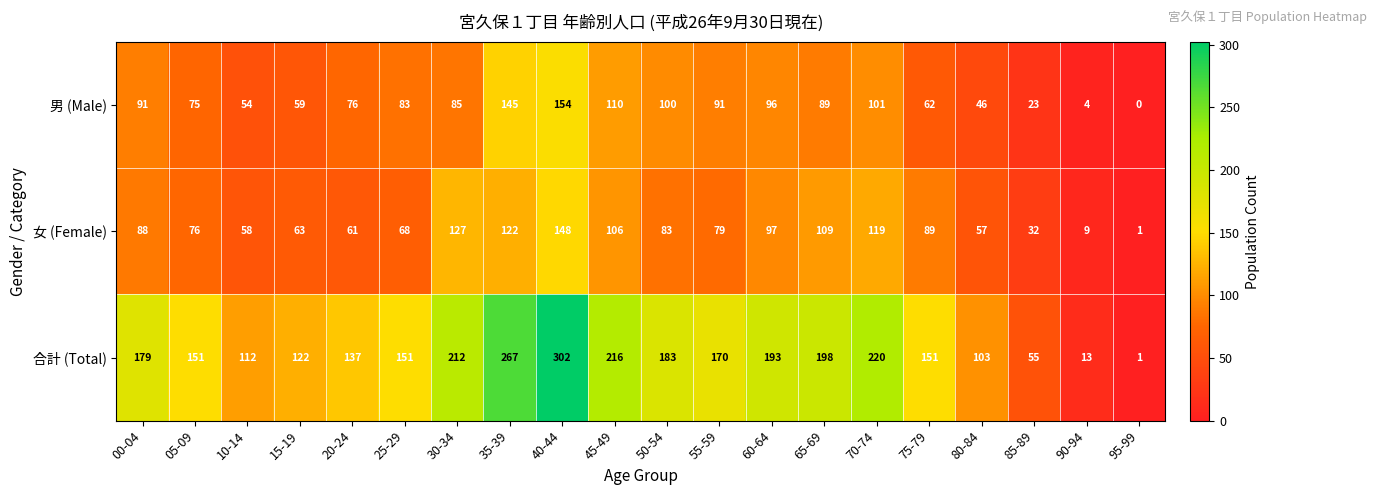

What is the difference between the highest and lowest values at 65-69?

109